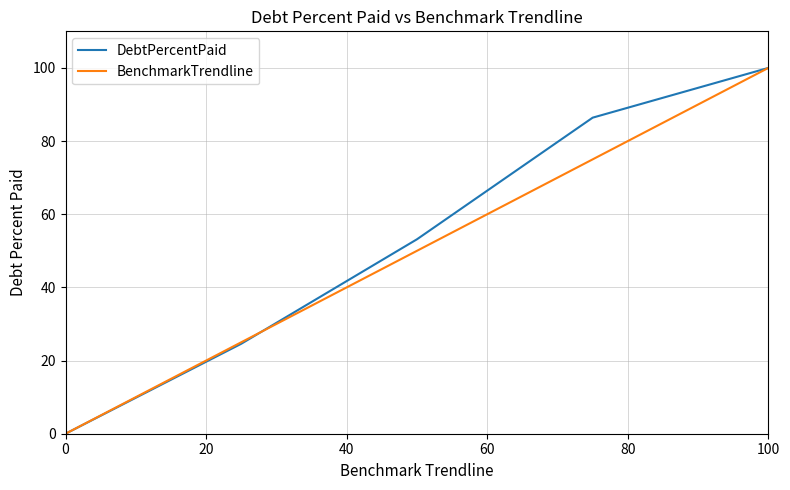

What is the greatest value displayed?

100.0